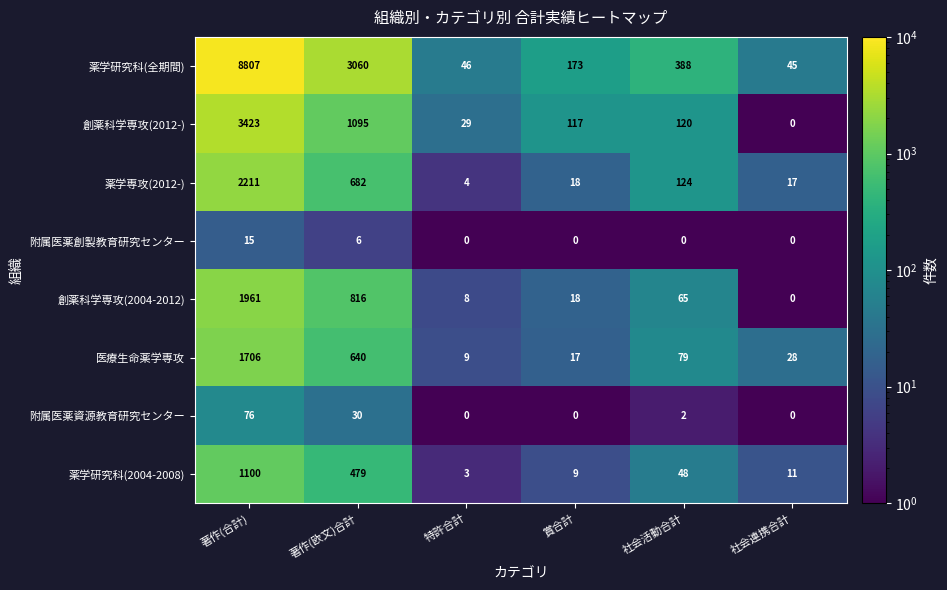

Rank the series at 著作(欧文)合計 from lowest to highest value.

附属医薬創製教育研究センター, 附属医薬資源教育研究センター, 薬学研究科(2004-2008), 医療生命薬学専攻, 薬学専攻(2012-), 創薬科学専攻(2004-2012), 創薬科学専攻(2012-), 薬学研究科(全期間)